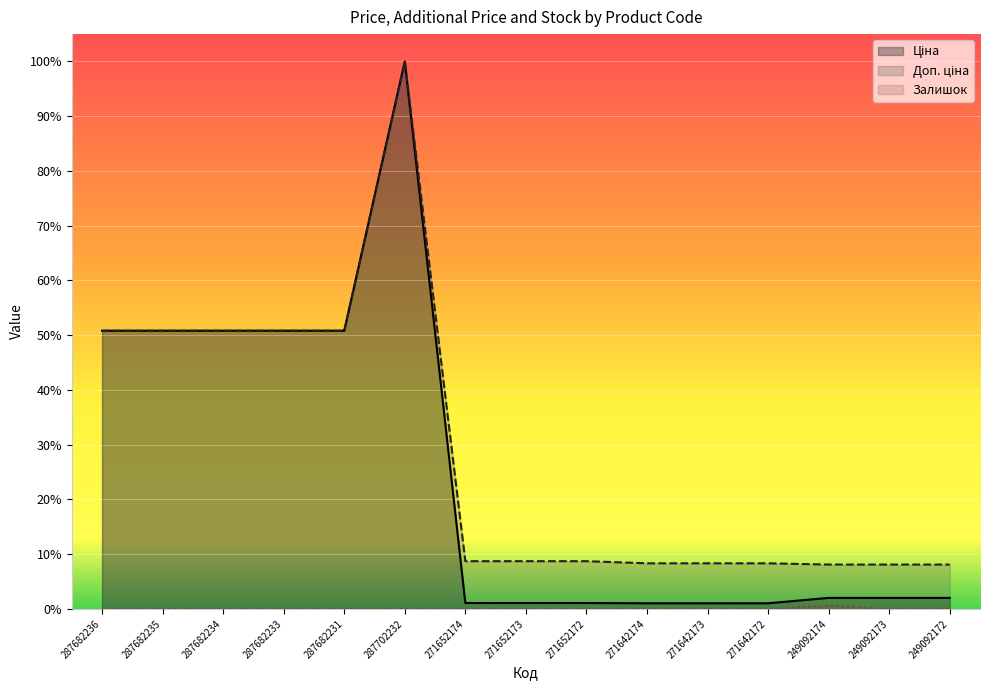

At which category is the sum across all series the highest?

287702232